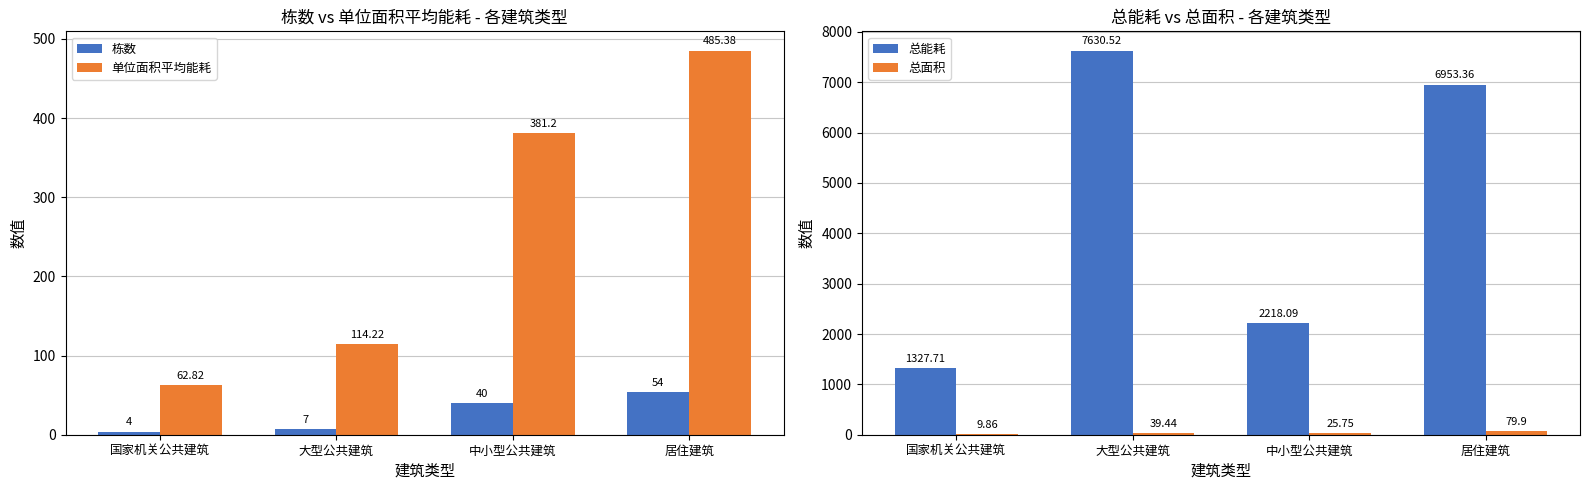

What is the greatest value displayed?

7630.5